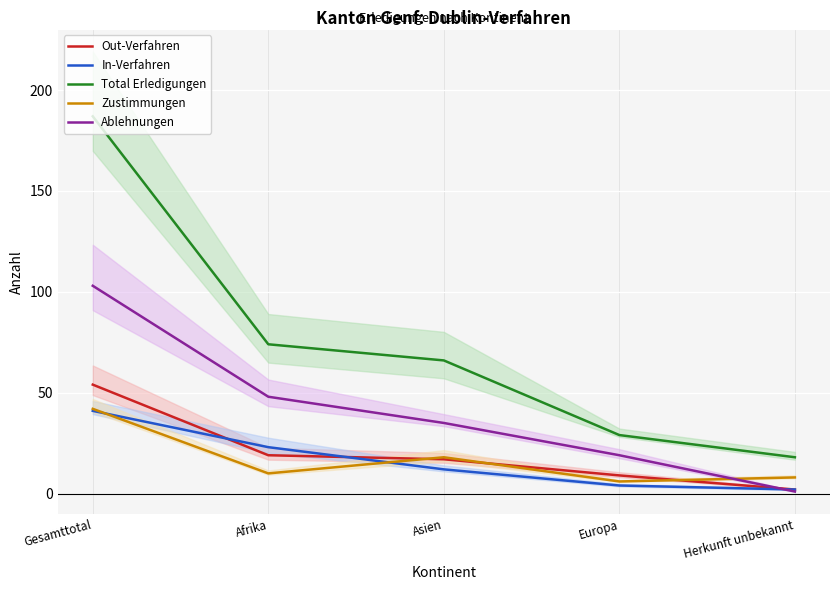

Which series has the widest spread of values?

Total Erledigungen